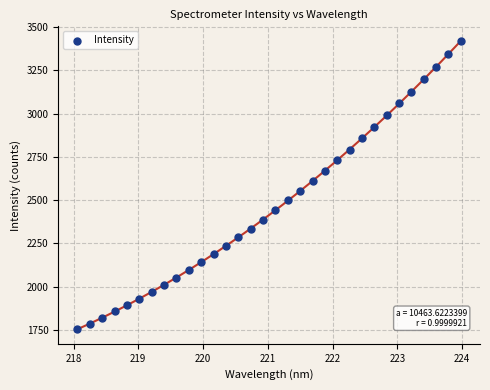

What is the range of X values (max minus min)?

5.9